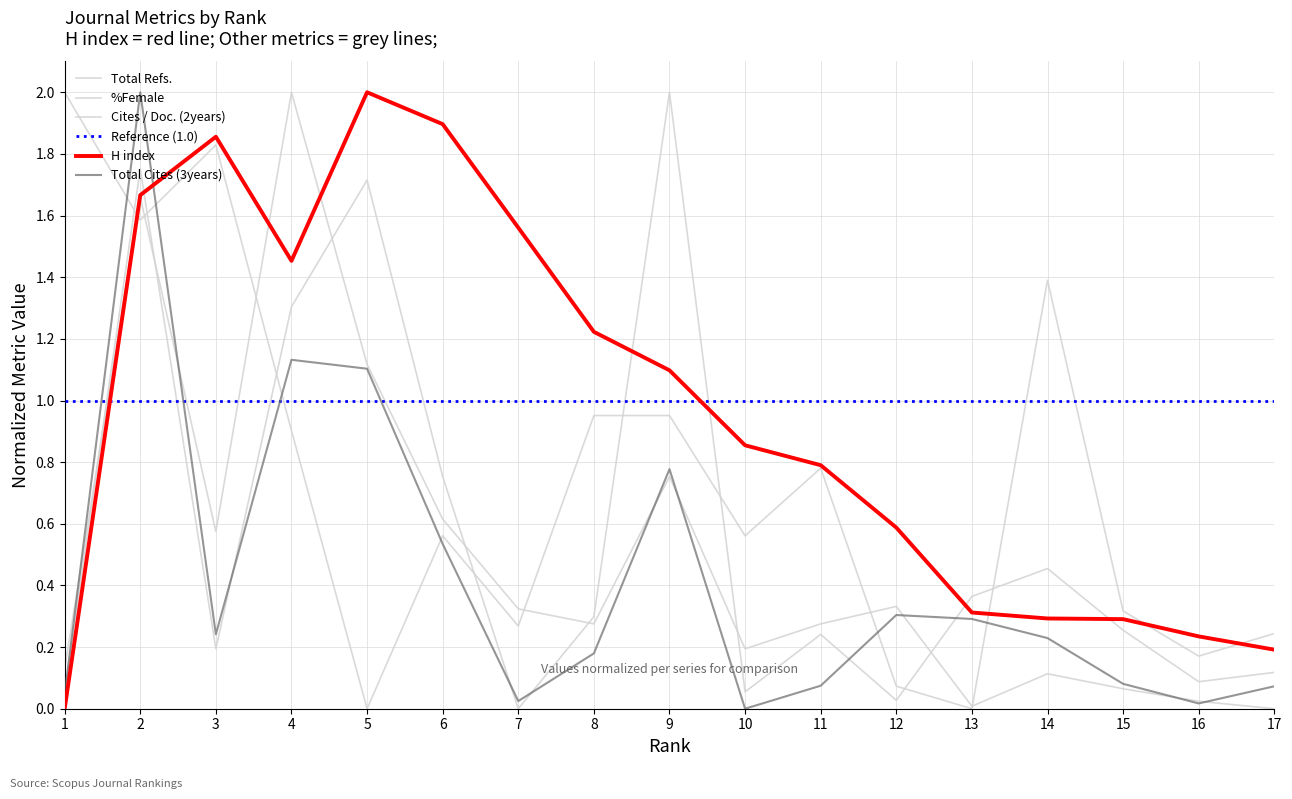

Rank the series by their maximum value, from lowest to highest.

Total Refs., Total Cites (3years), H index, %Female, Cites / Doc. (2years)